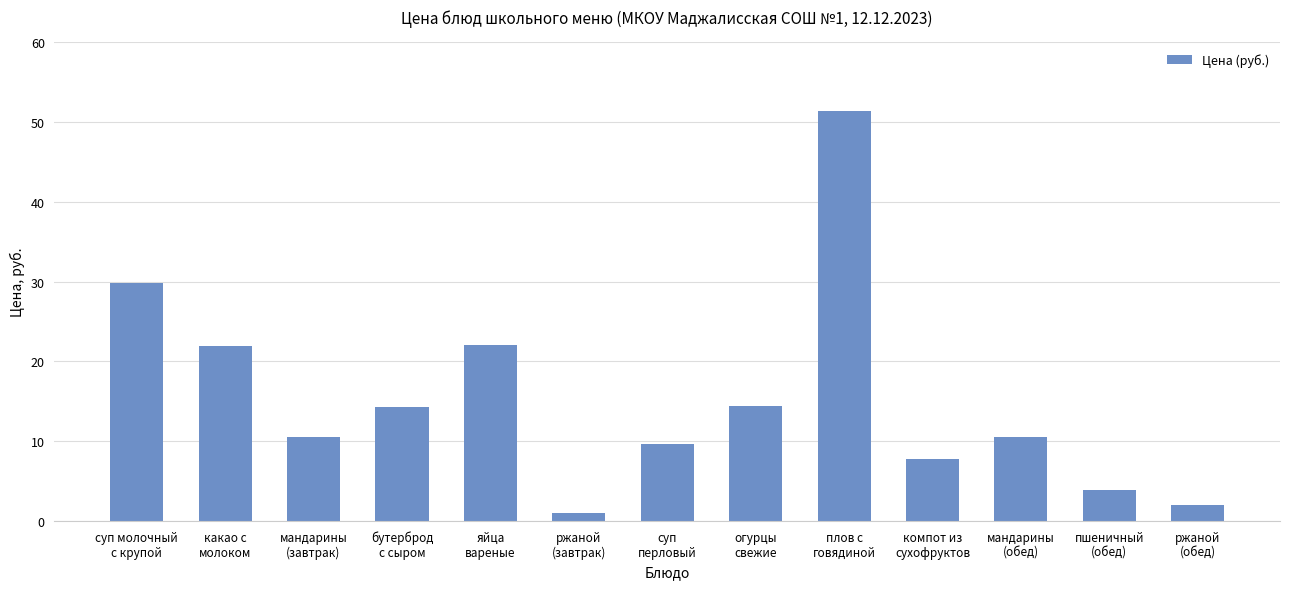

What is the greatest value displayed?

51.4